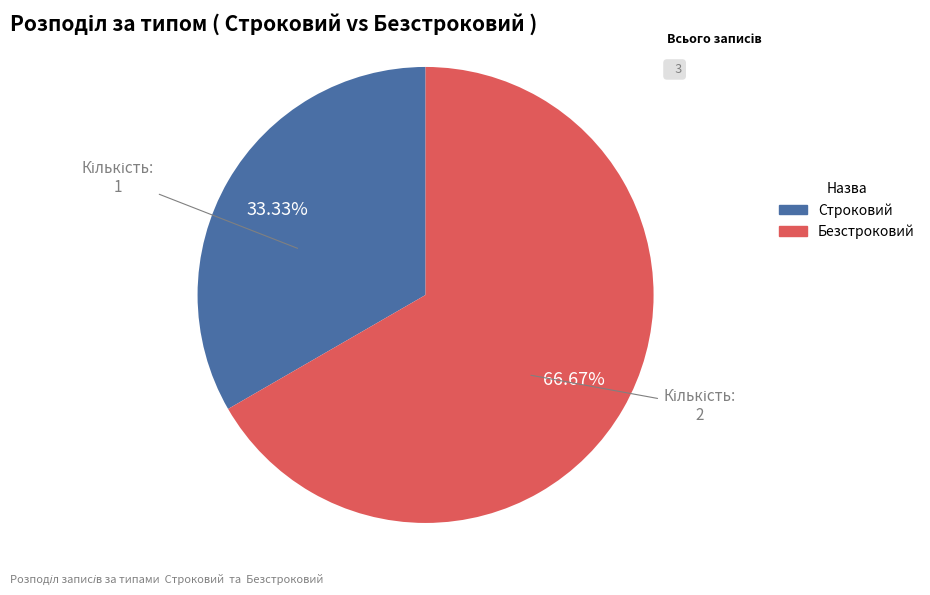

Is the sum of Безстроковий and Строковий greater than half?

Yes